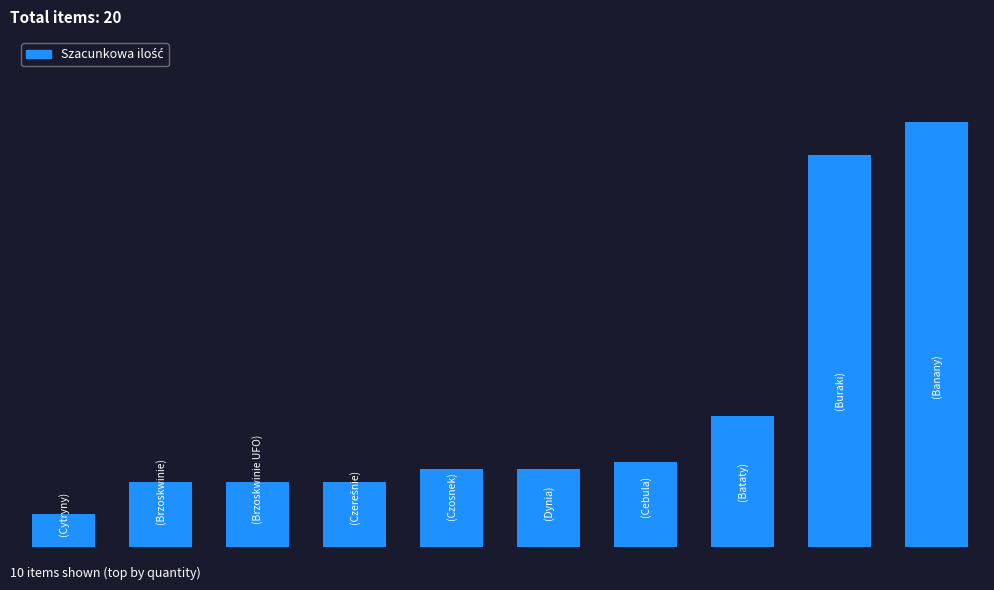

Reading left to right, transcribe all the data shown in this chart.

0=50	1=100	2=100	3=100	4=120	5=120	6=130	7=200	8=600	9=650